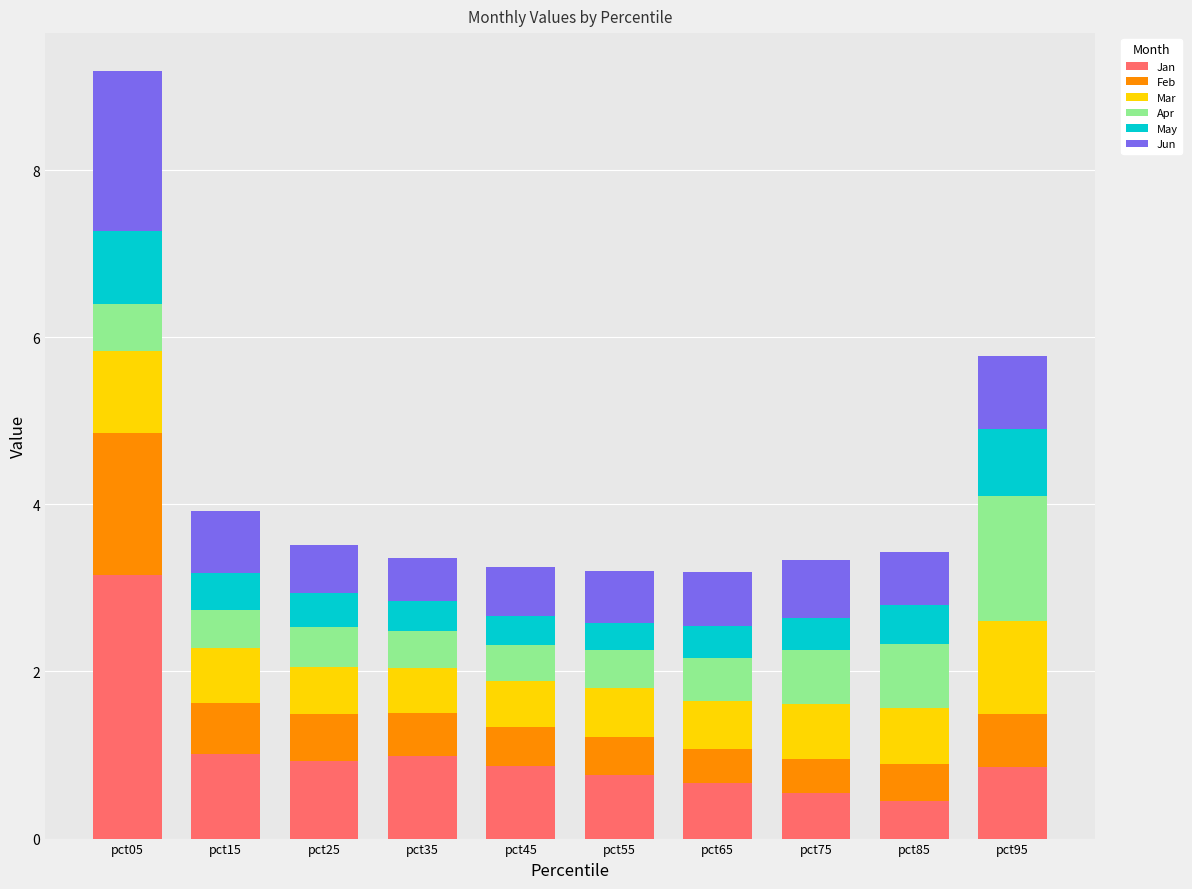

Does the chart contain any negative values?

No